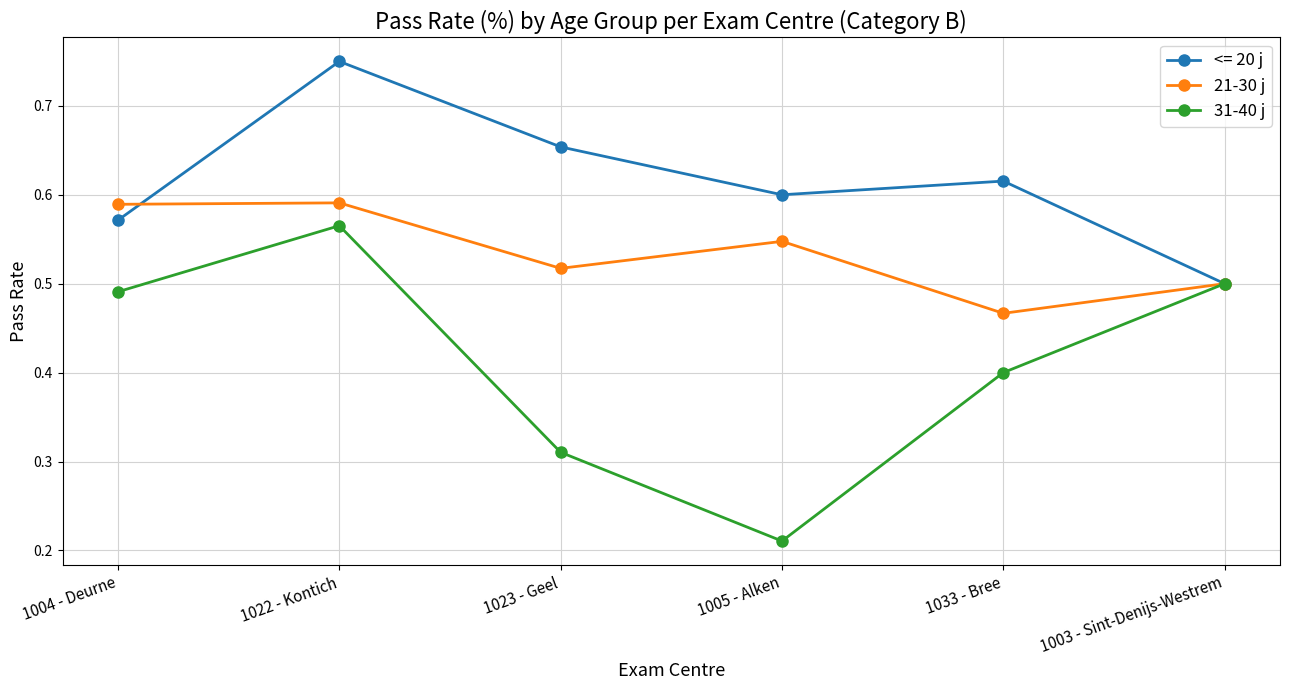

Which category has the lowest value in the 21-30 j series?

1033 - Bree